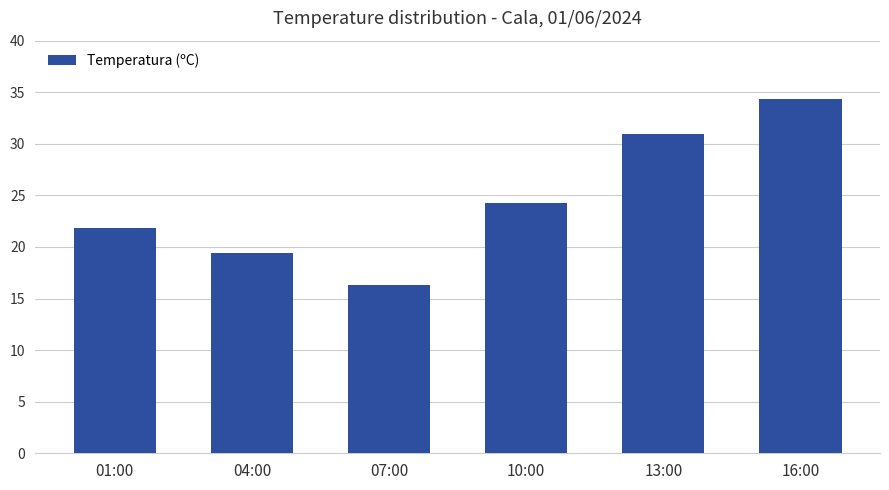

What is the greatest value displayed?

34.3